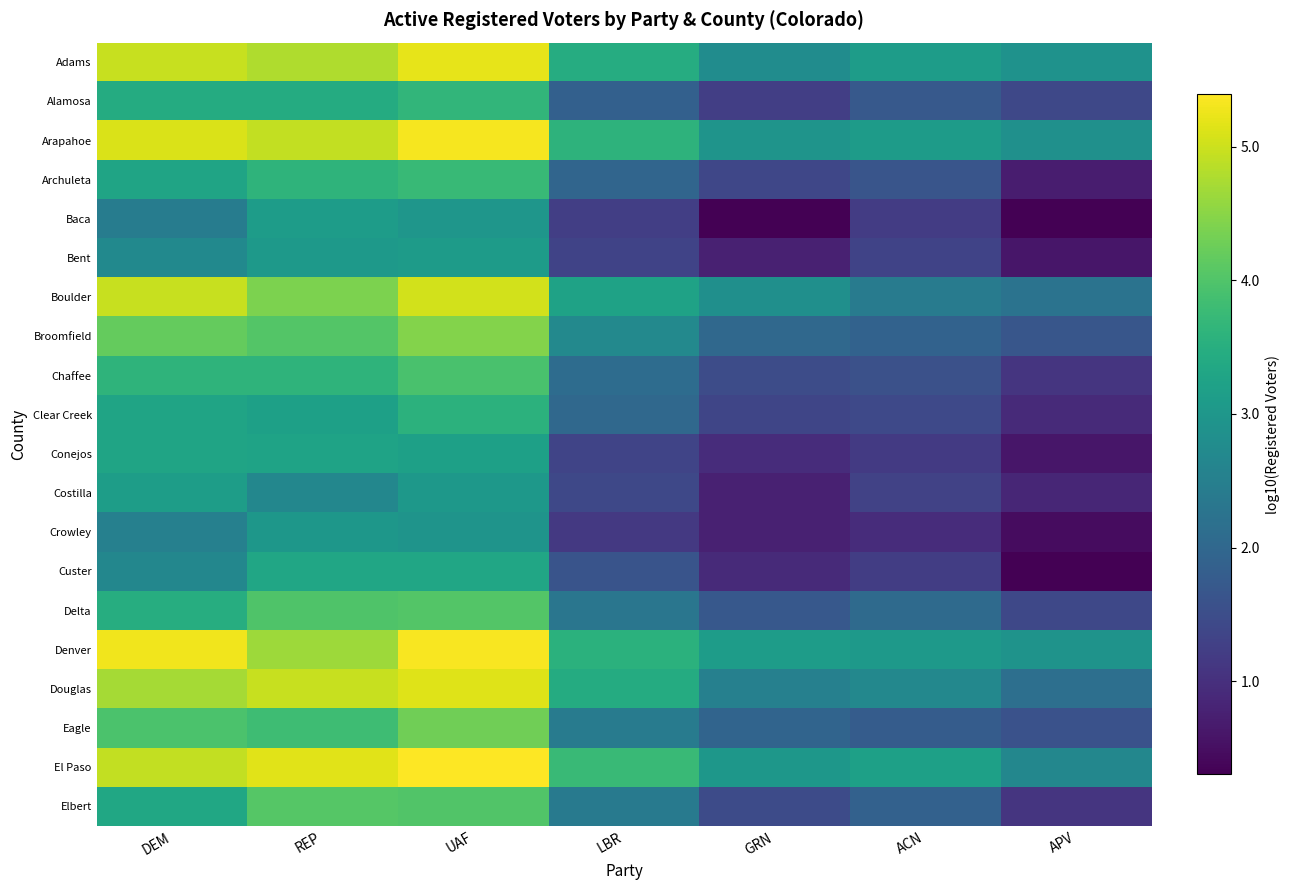

What is the maximum value shown in the chart?

5.4